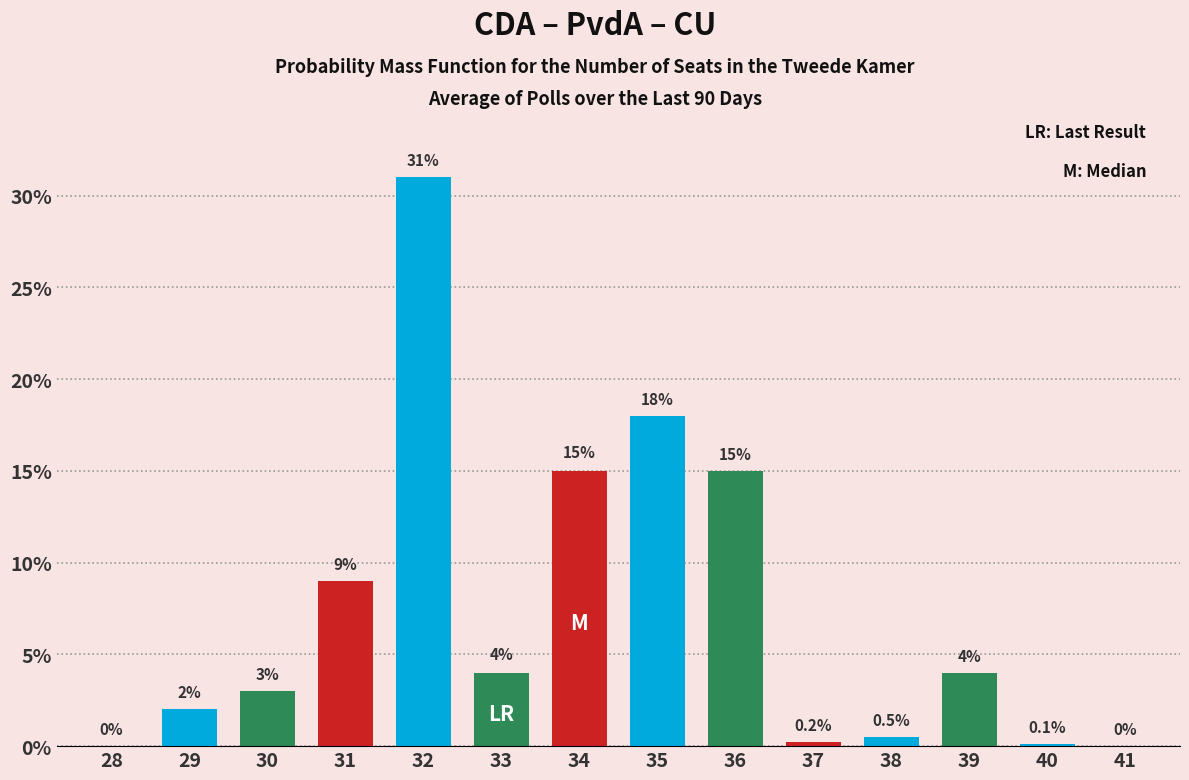

Reading left to right, list all the values displayed in this chart.

28=0.0	29=2.0	30=3.0	31=9.0	32=31.0	33=4.0	34=15.0	35=18.0	36=15.0	37=0.2	38=0.5	39=4.0	40=0.1	41=0.0